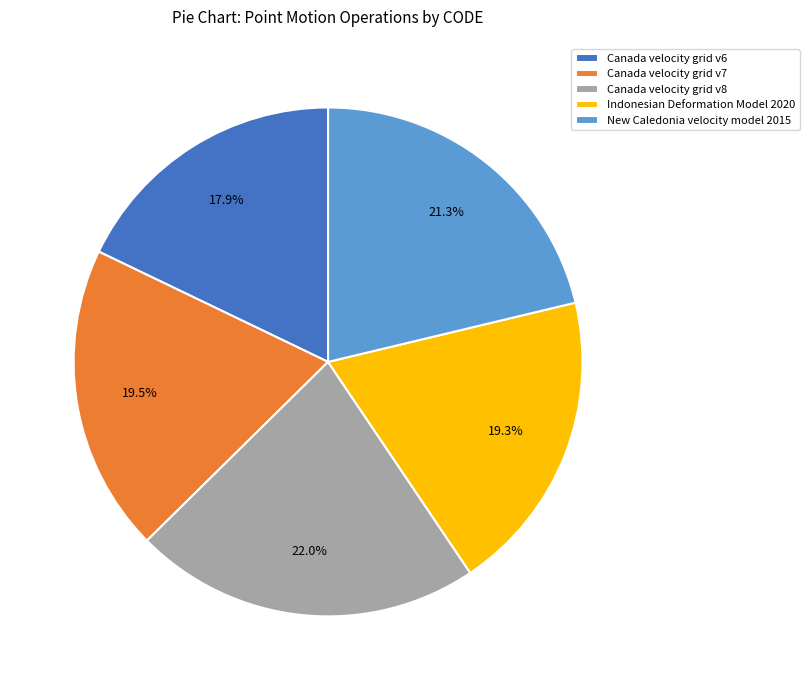

Is it true that New Caledonia velocity model 2015 is 21% of the pie?

True